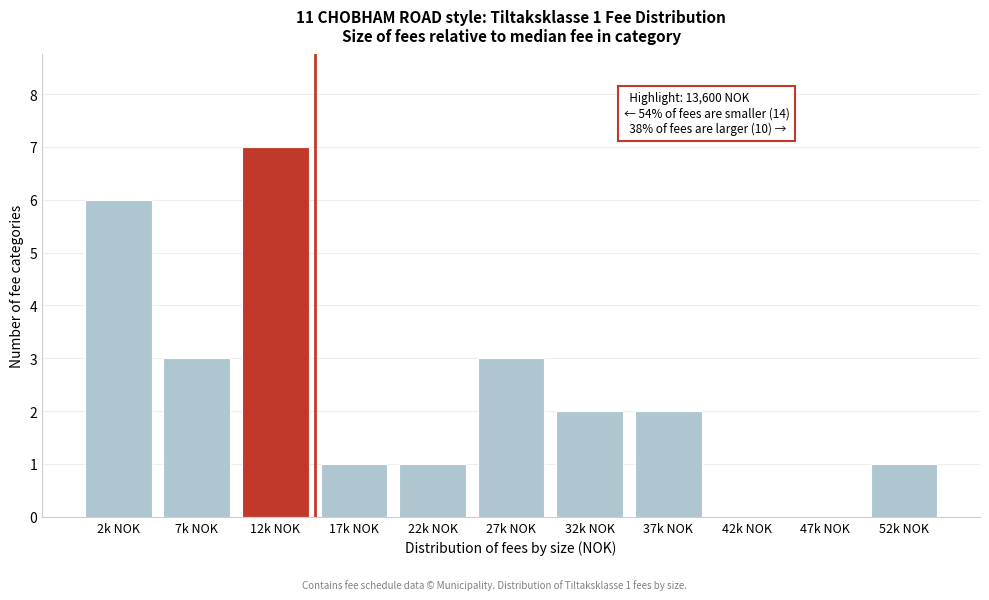

Reading left to right, extract all data points from this chart.

2k NOK=6	7k NOK=3	12k NOK=7	17k NOK=1	22k NOK=1	27k NOK=3	32k NOK=2	37k NOK=2	42k NOK=0	47k NOK=0	52k NOK=1